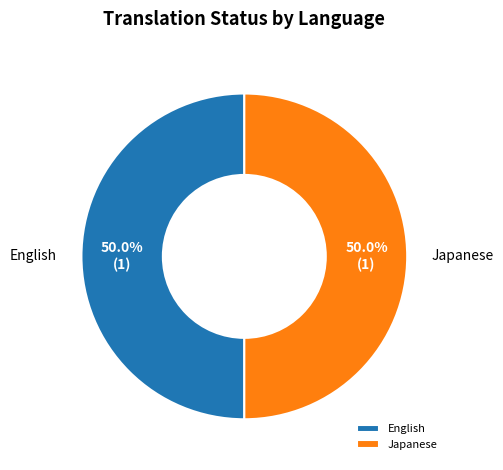

To the nearest percent, what is the difference between the largest and smallest slice percentages?

0%